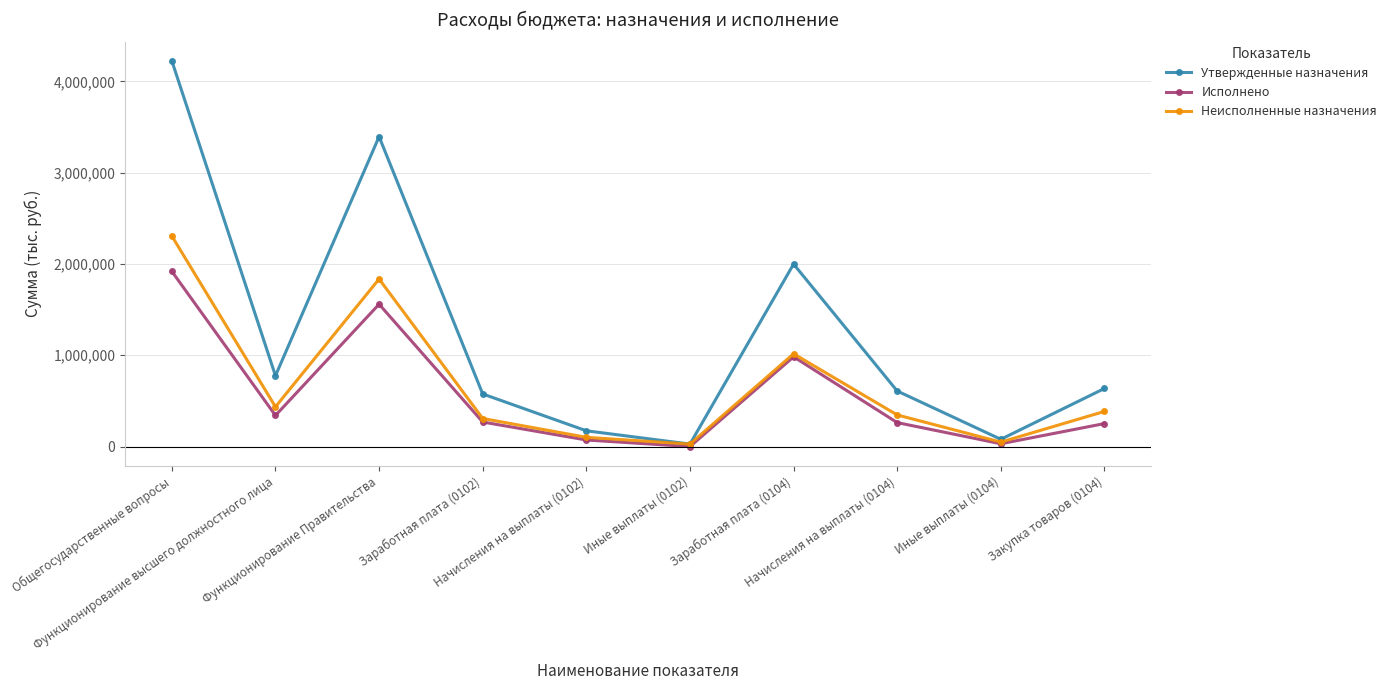

What is the lowest value of the Неисполненные назначения series?

26900.0